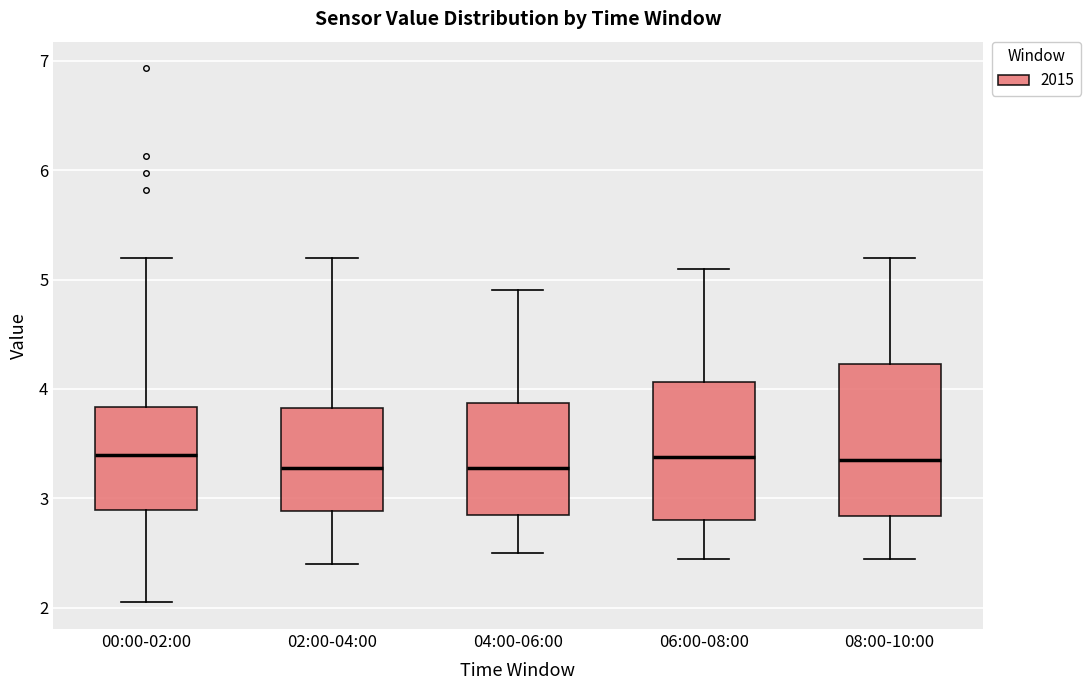

Which box is the tallest, from its lower edge to its upper edge?

08:00-10:00